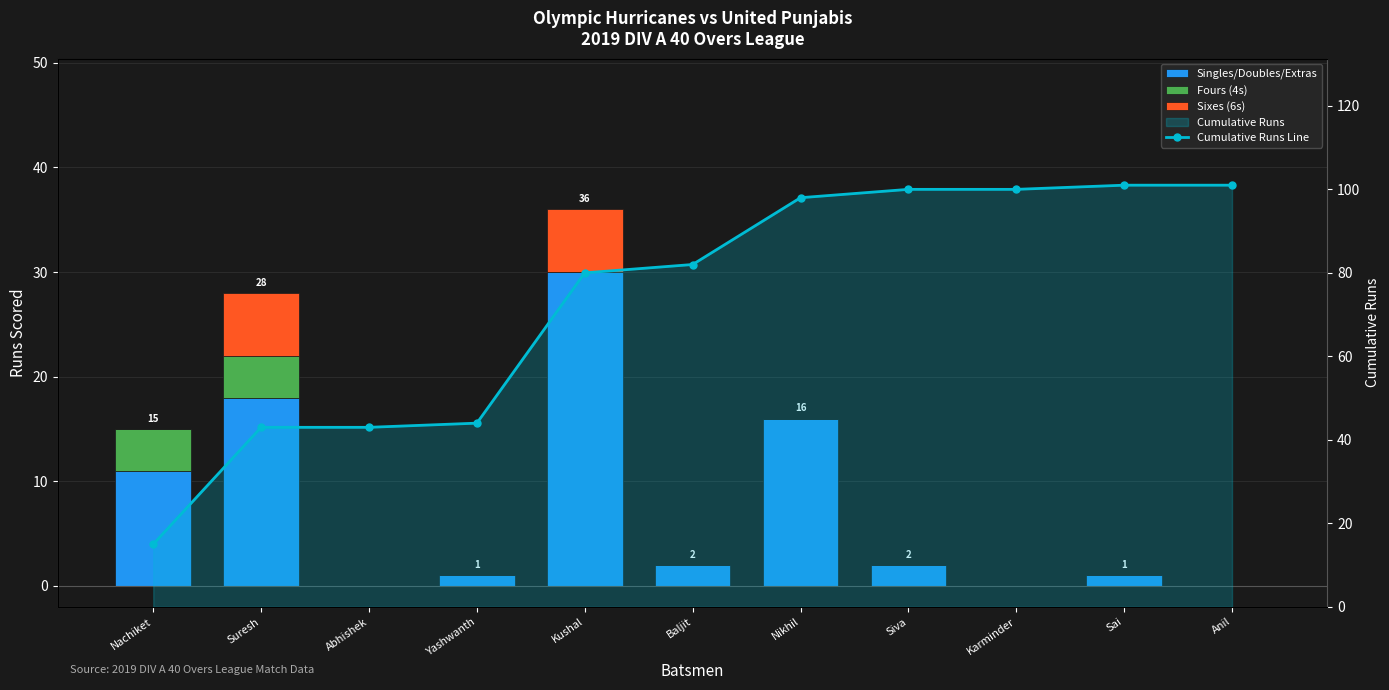

Count the number of data series in this chart.

4